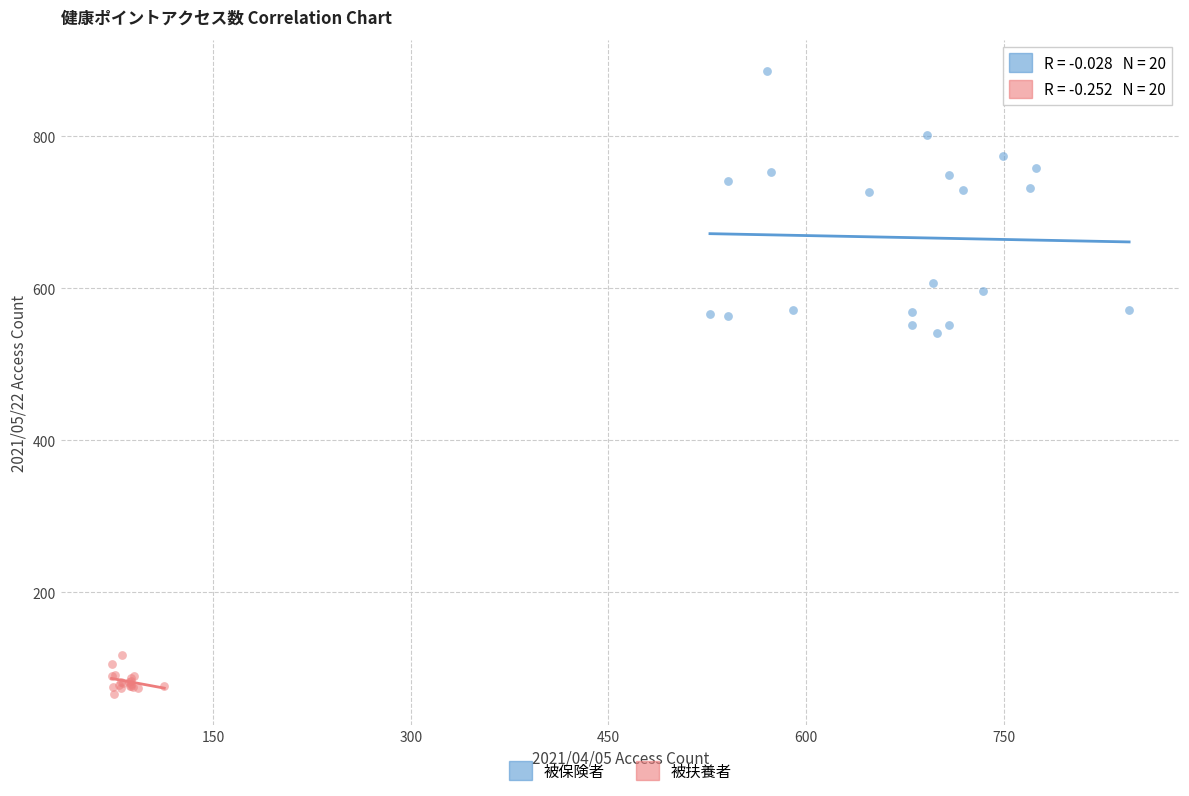

What are all the series names shown in the legend?

被保険者, 被扶養者